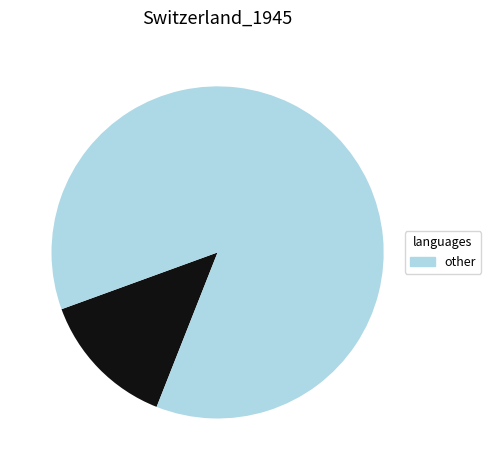

Count the number of slices in the pie.

2